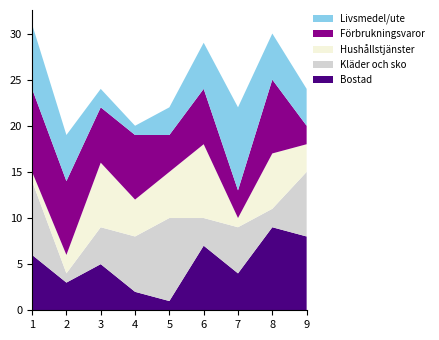

Reading left to right, list all the values displayed in this chart.

Bostad: 1=6	2=3	3=5	4=2	5=1	6=7	7=4	8=9	9=8
Kläder och sko: 1=8	2=1	3=4	4=6	5=9	6=3	7=5	8=2	9=7
Hushållstjänster: 1=1	2=2	3=7	4=4	5=5	6=8	7=1	8=6	9=3
Förbrukningsvaror: 1=9	2=8	3=6	4=7	5=4	6=6	7=3	8=8	9=2
Livsmedel/ute: 1=7	2=5	3=2	4=1	5=3	6=5	7=9	8=5	9=4